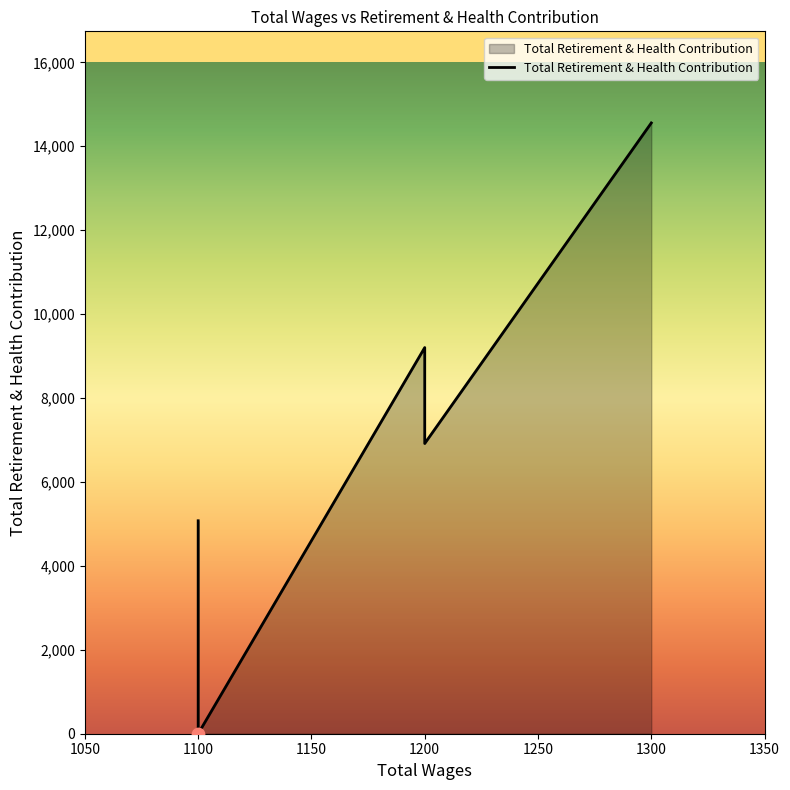

Which has a higher value, 1100 or 1200?

1200